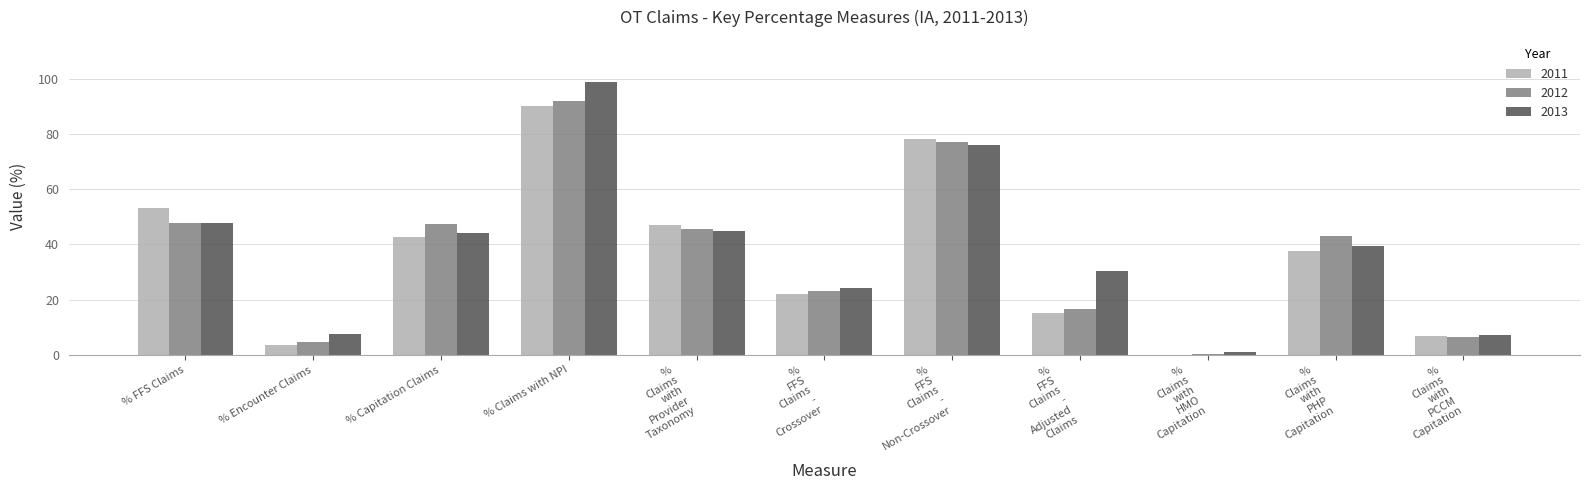

At which category is the sum across all series the highest?

% Claims with NPI